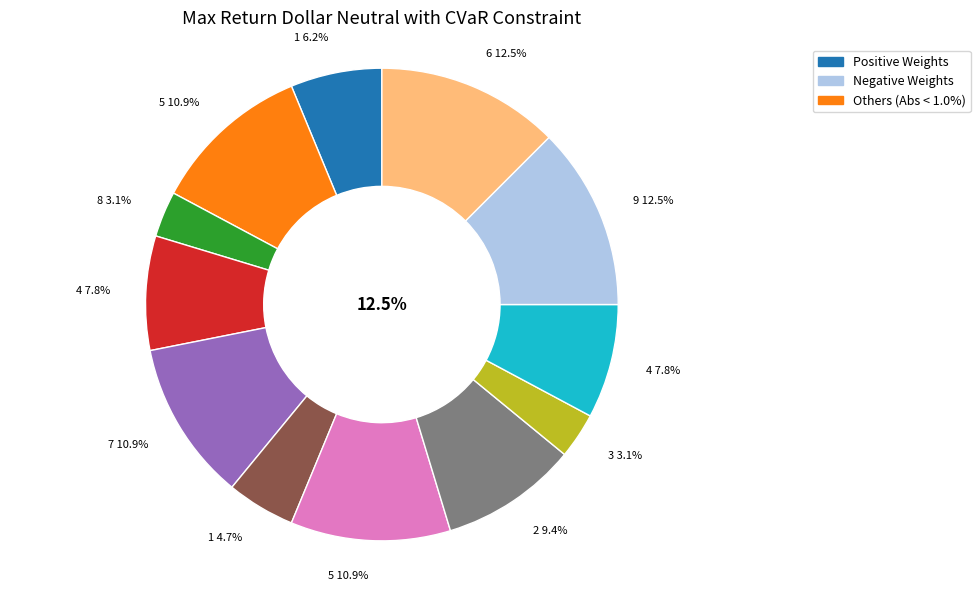

What percentage is the 4 slice, to the nearest percent?

8%